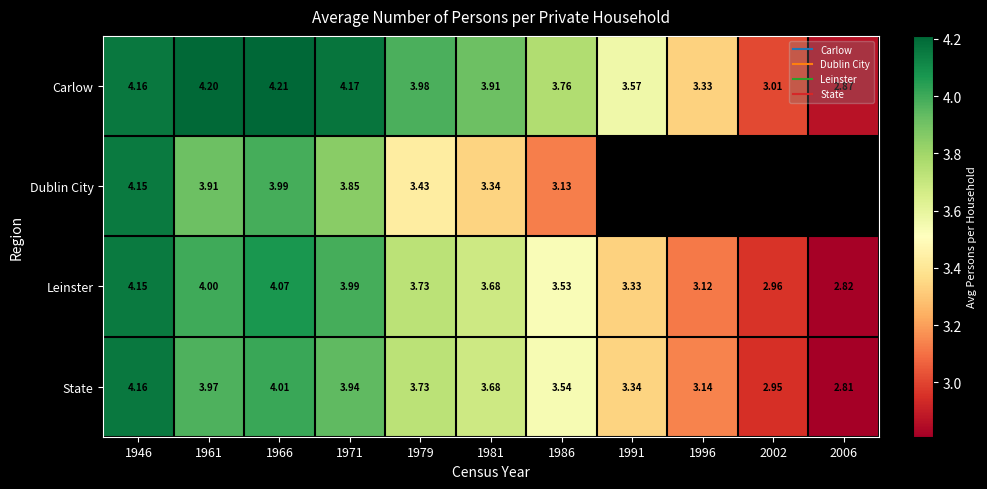

What is the difference between the highest and lowest values at 2002?

0.1